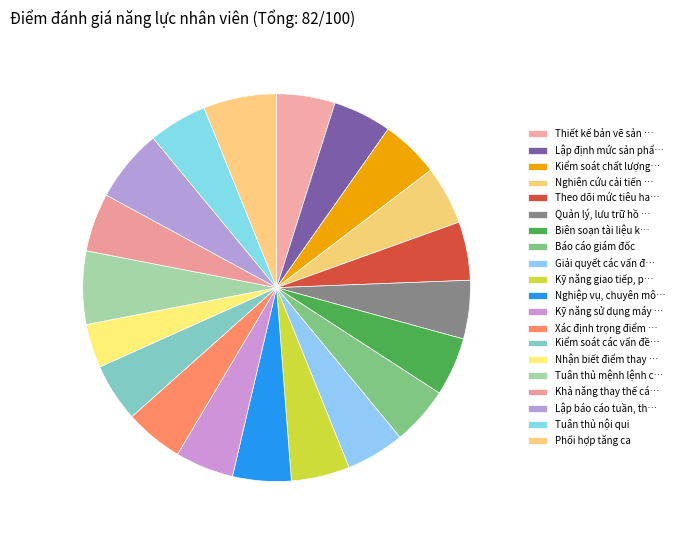

How many segments does this pie chart have?

20